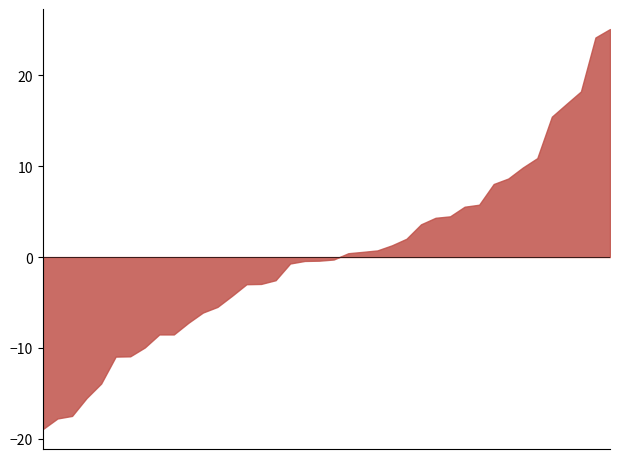

Rank the categories by value from lowest to highest.

01:45, 01:09, 01:38, 01:40, 01:12, 01:42, 01:04, 01:35, 01:14, 01:17, 01:02, 01:32, 01:22, 01:30, 00:54, 01:25, 00:05, 00:47, 00:52, 00:57, 00:59, 00:44, 00:49, 00:40, 00:42, 00:20, 00:23, 00:08, 00:30, 00:37, 00:27, 00:32, 00:35, 00:10, 00:18, 00:25, 00:15, 00:03, 00:01, 00:13